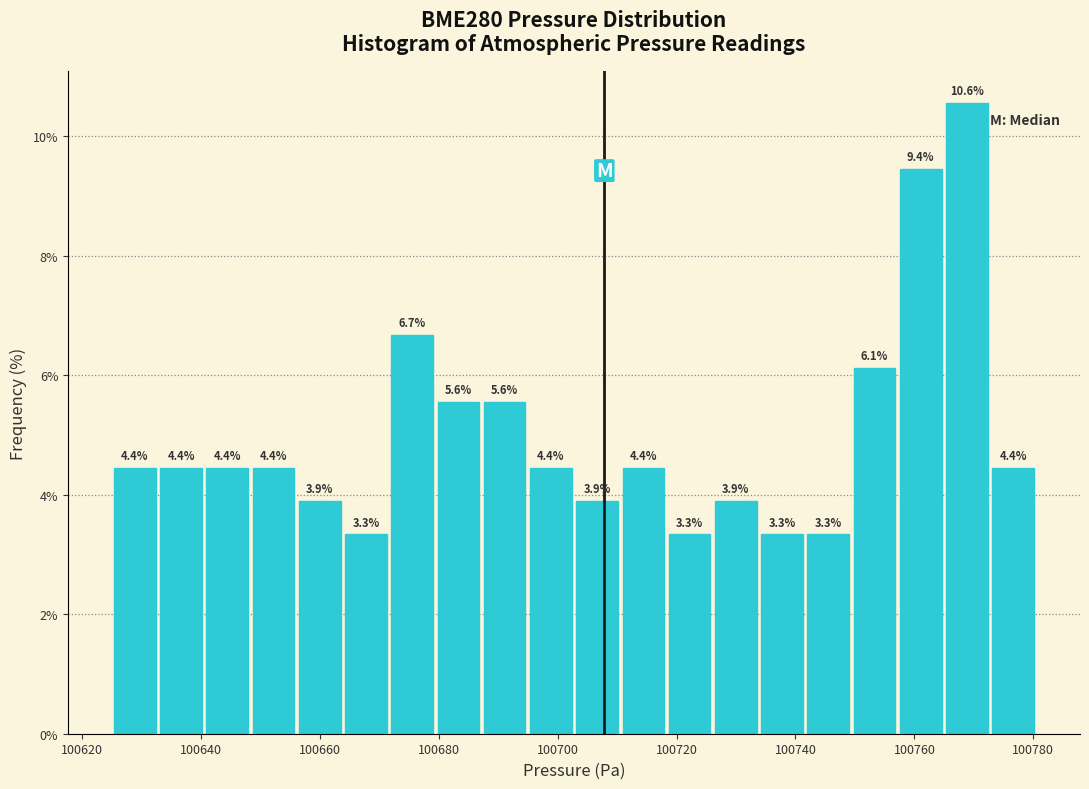

Around what value on the x-axis is the tallest bar? Give the approximate position of its centre, as read against the axis.

100768